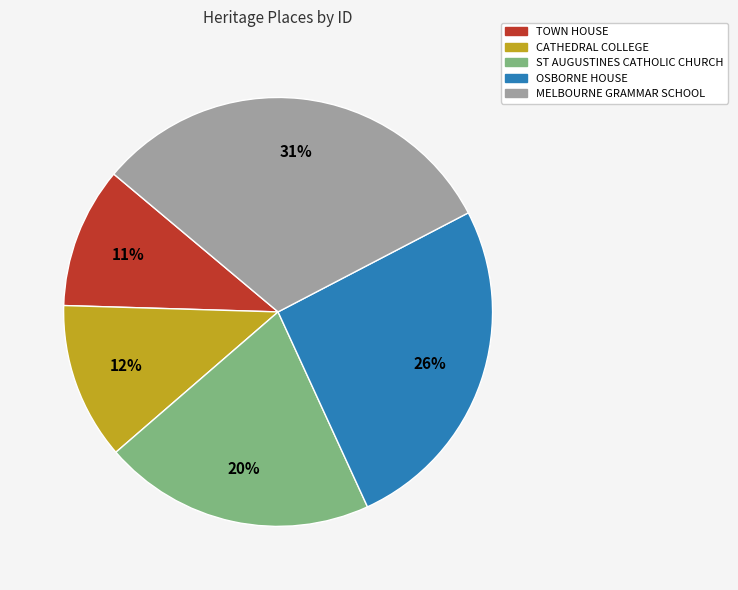

How many segments does this pie chart have?

5